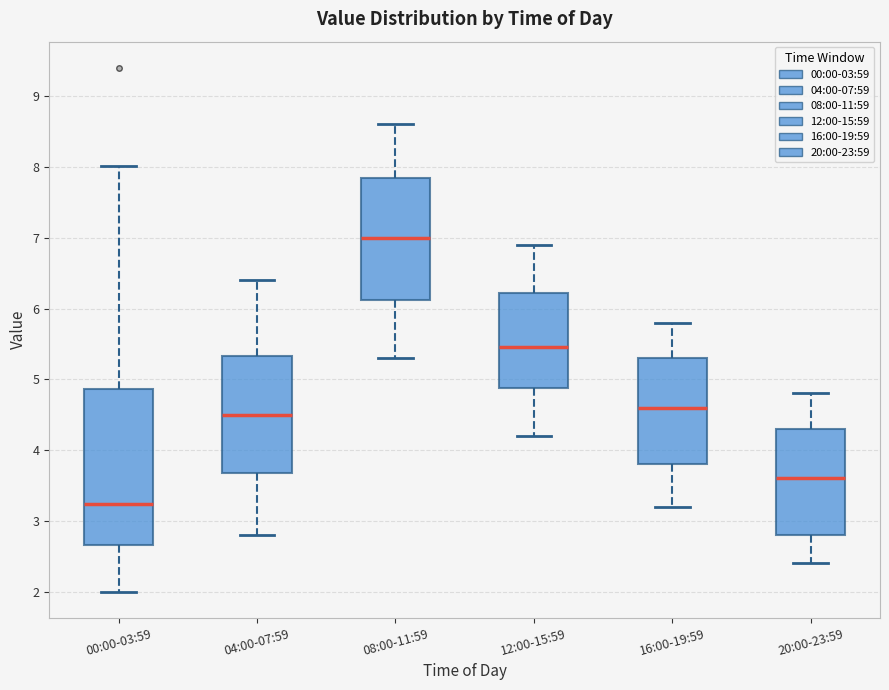

Reading left to right, read every box against the y-axis: the position of its median line, the range the box covers, and the ends of its whiskers. The values are not printed on the chart, so give them approximately, as read against the axis.

00:00-03:59: median 3.2, box 2.7 to 4.9, whiskers 2.0 to 8.0
04:00-07:59: median 4.5, box 3.7 to 5.3, whiskers 2.8 to 6.4
08:00-11:59: median 7.0, box 6.1 to 7.9, whiskers 5.3 to 8.6
12:00-15:59: median 5.5, box 4.9 to 6.2, whiskers 4.2 to 6.9
16:00-19:59: median 4.6, box 3.8 to 5.3, whiskers 3.2 to 5.8
20:00-23:59: median 3.6, box 2.8 to 4.3, whiskers 2.4 to 4.8